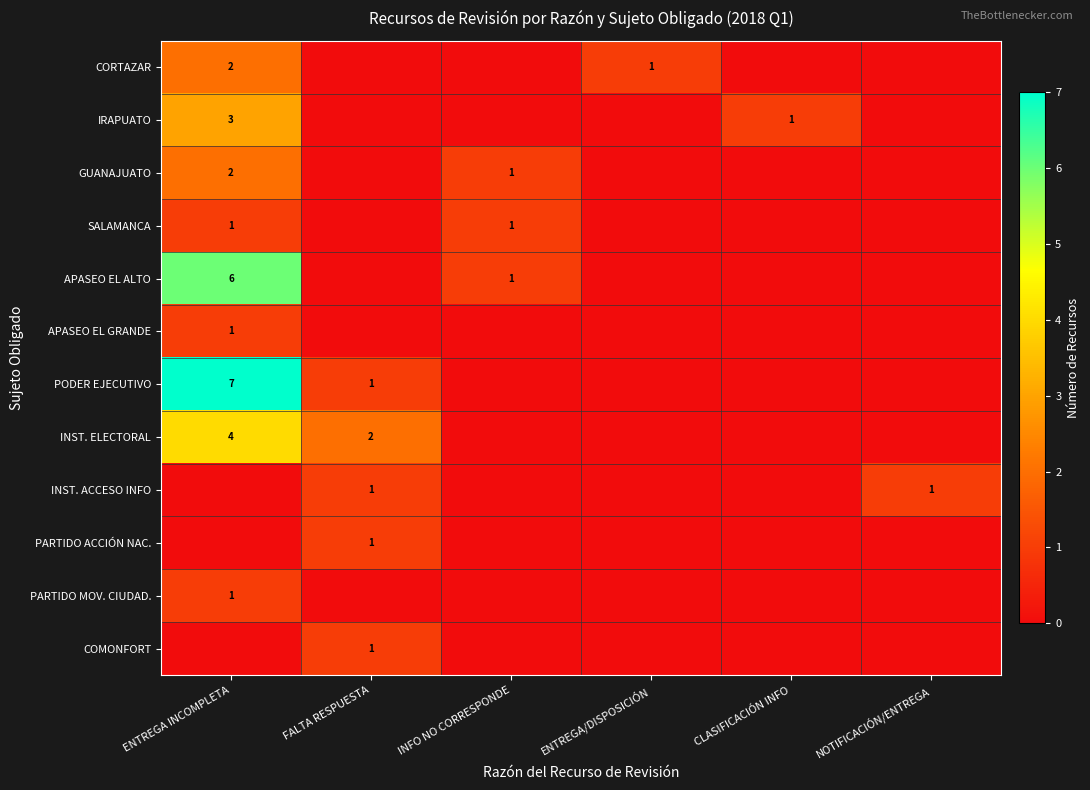

List the labels in order of INST. ACCESO INFO value, smallest first.

ENTREGA INCOMPLETA, INFO NO CORRESPONDE, ENTREGA/DISPOSICIÓN, CLASIFICACIÓN INFO, FALTA RESPUESTA, NOTIFICACIÓN/ENTREGA